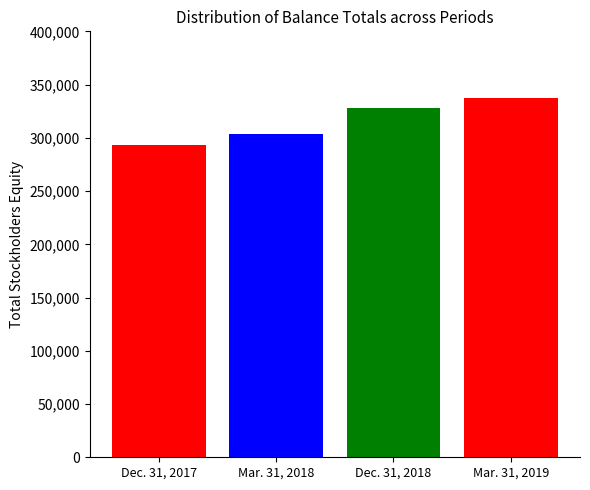

Are the bars horizontal?

No